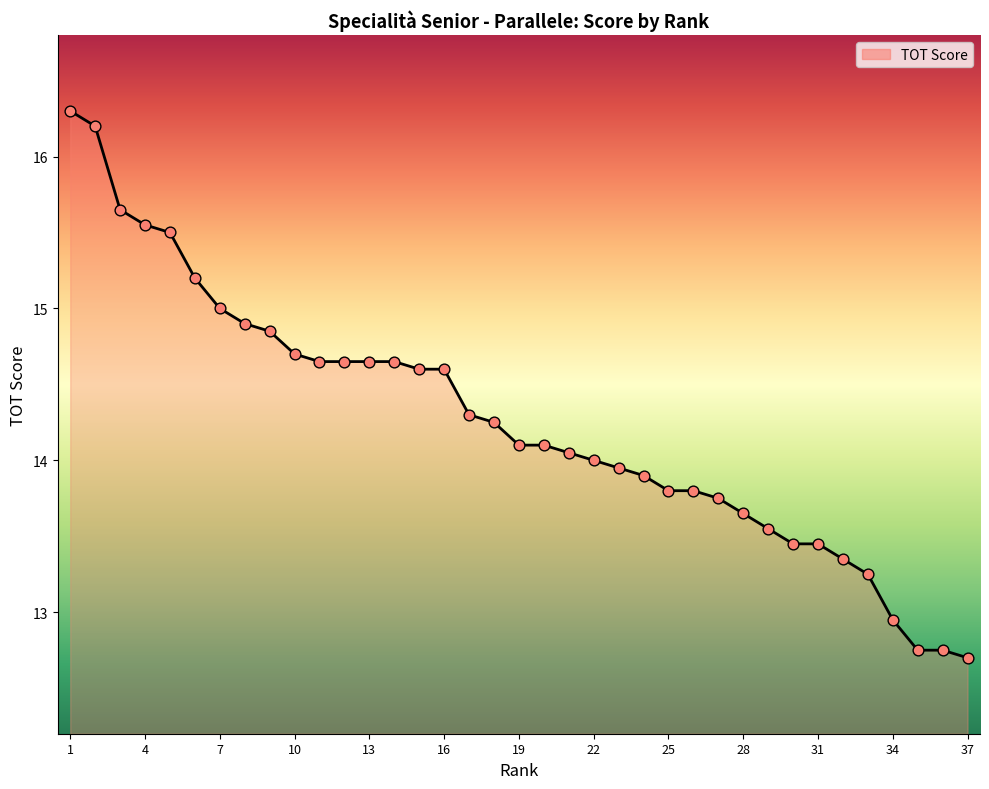

What is the smallest value displayed?

12.7